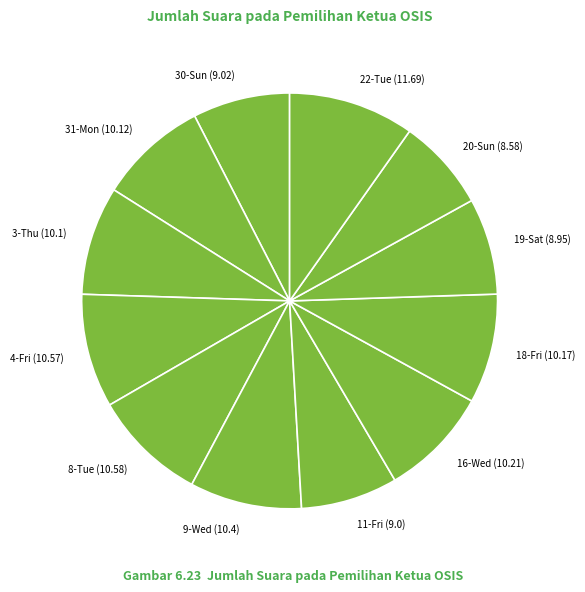

Approximately how many times larger is the value at 3-Thu (10.1) compared to 19-Sat (8.95)?

1.1